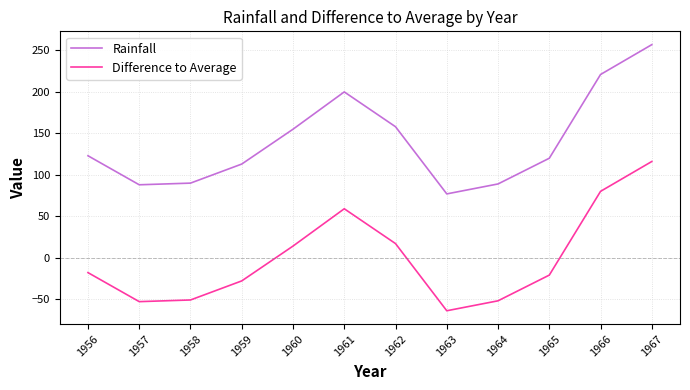

What is the spread (max minus min) of values at 1962?

140.9